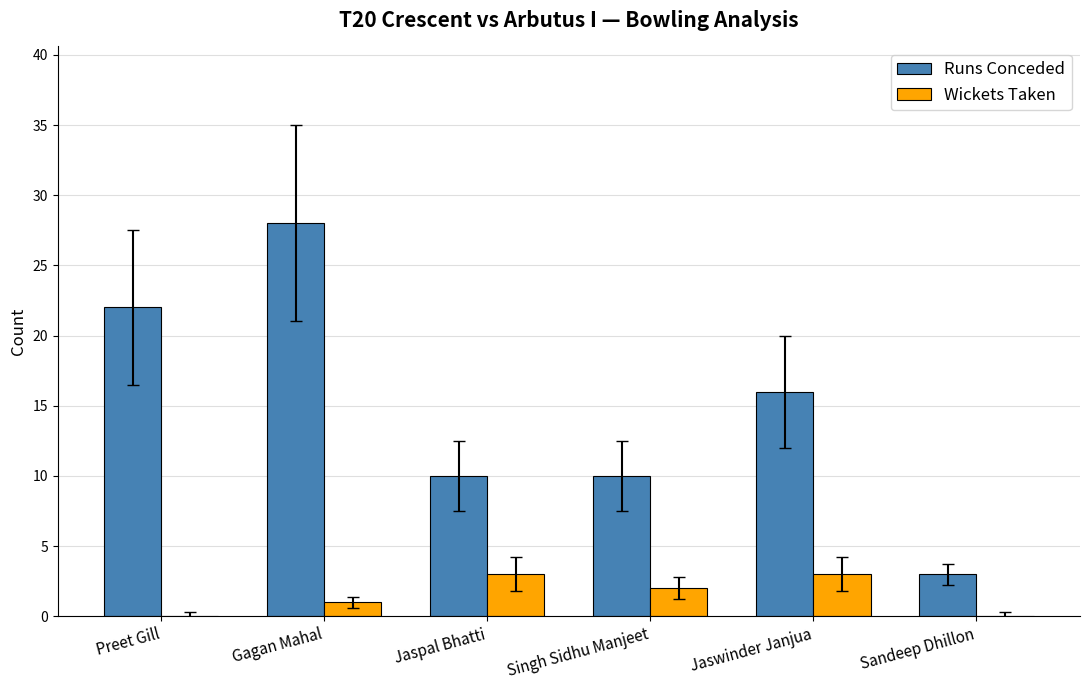

Count the Wickets Taken values in the range 0 to 3.

6